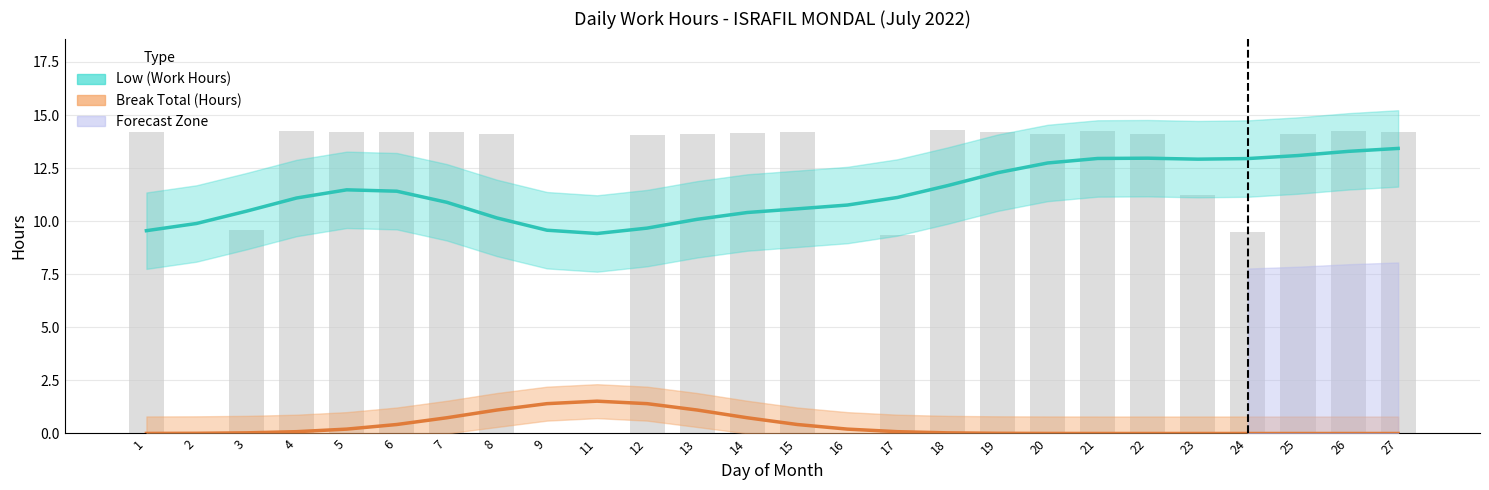

Which label corresponds to the smallest value in the chart?

22